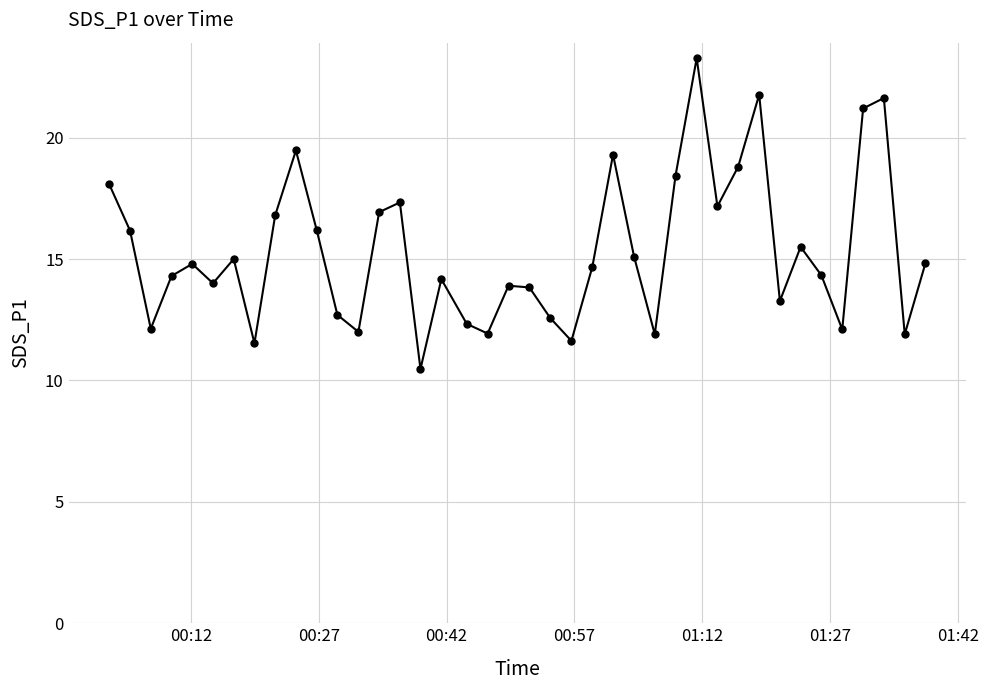

What is the difference between the maximum and minimum values?

12.8